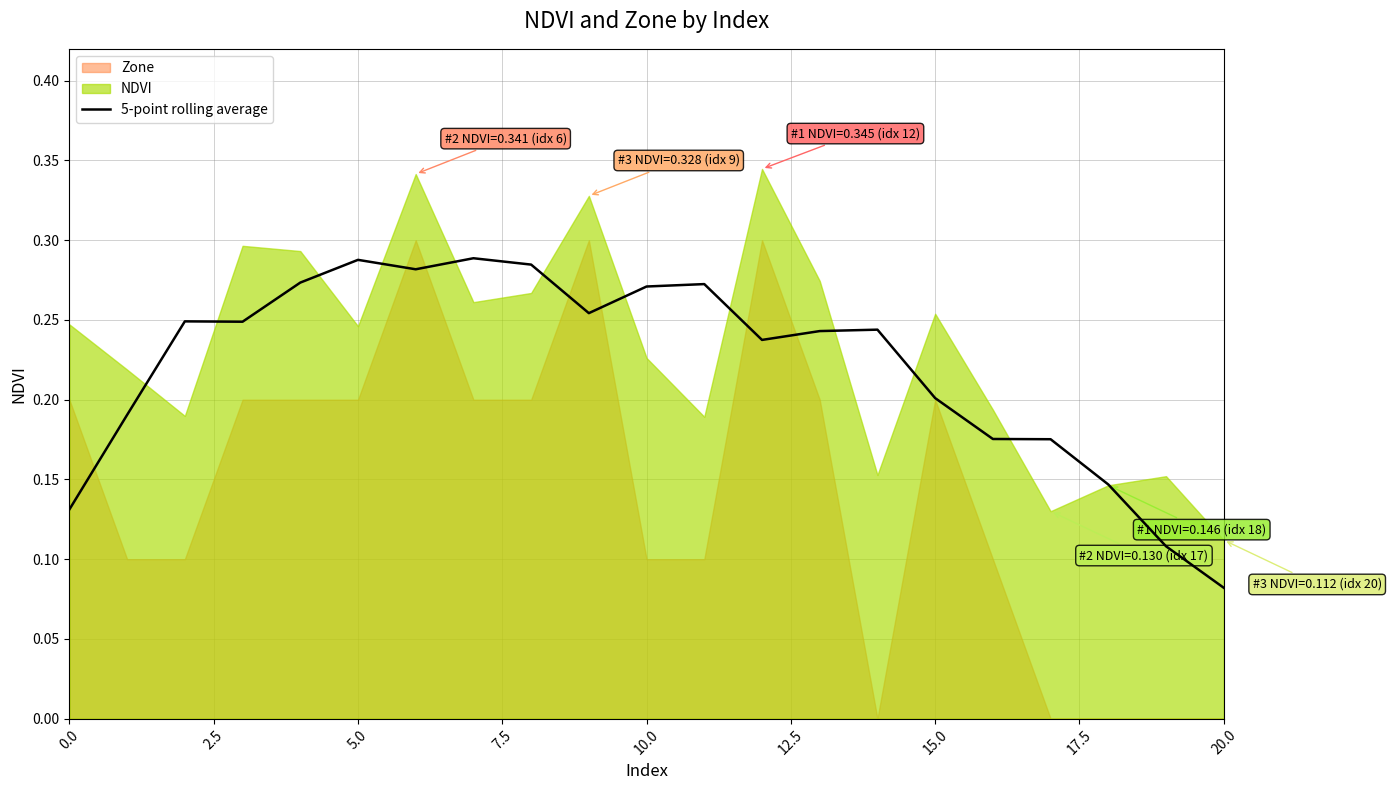

How many lines are shown in the chart?

1